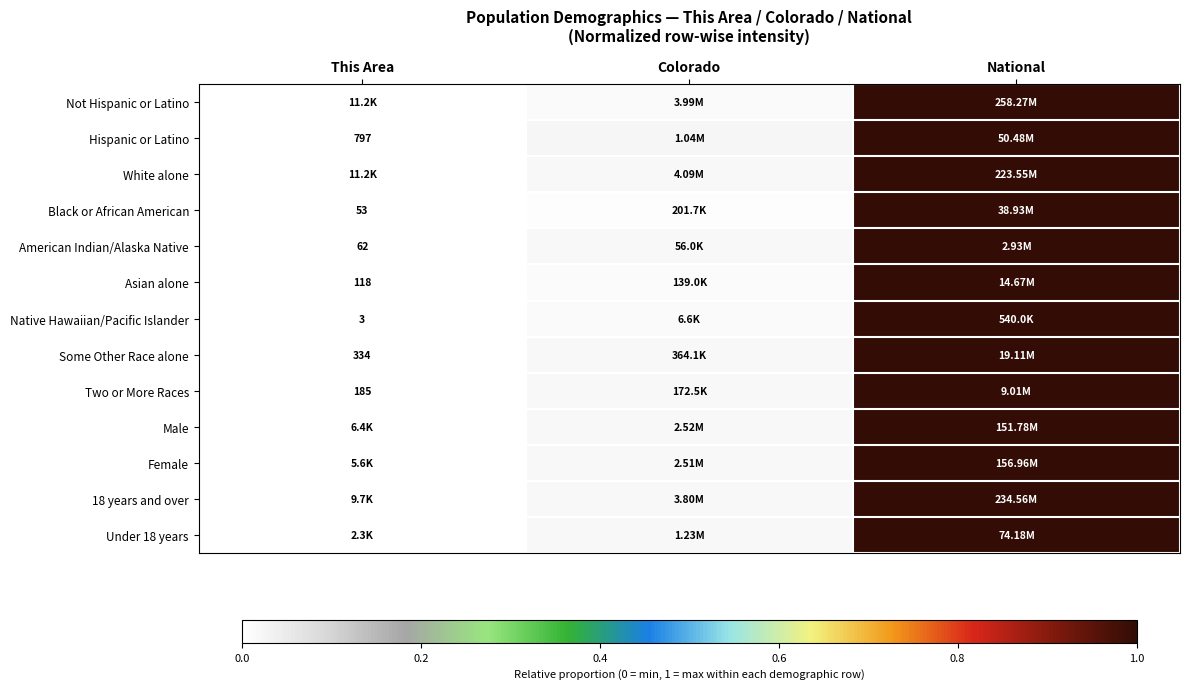

Which category has the highest value across all series?

National